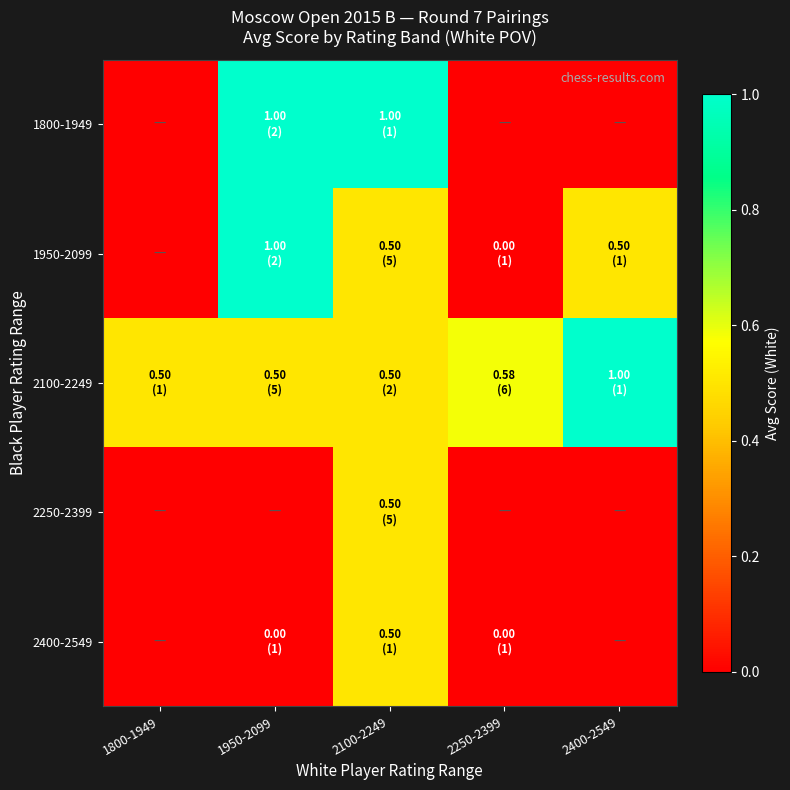

Reading left to right, extract all data points from this chart.

1800-1949: 1800-1949=0.0	1950-2099=1.0	2100-2249=1.0	2250-2399=0.0	2400-2549=0.0
1950-2099: 1800-1949=0.0	1950-2099=1.0	2100-2249=0.5	2250-2399=0.0	2400-2549=0.5
2100-2249: 1800-1949=0.5	1950-2099=0.5	2100-2249=0.5	2250-2399=0.6	2400-2549=1.0
2250-2399: 1800-1949=0.0	1950-2099=0.0	2100-2249=0.5	2250-2399=0.0	2400-2549=0.0
2400-2549: 1800-1949=0.0	1950-2099=0.0	2100-2249=0.5	2250-2399=0.0	2400-2549=0.0